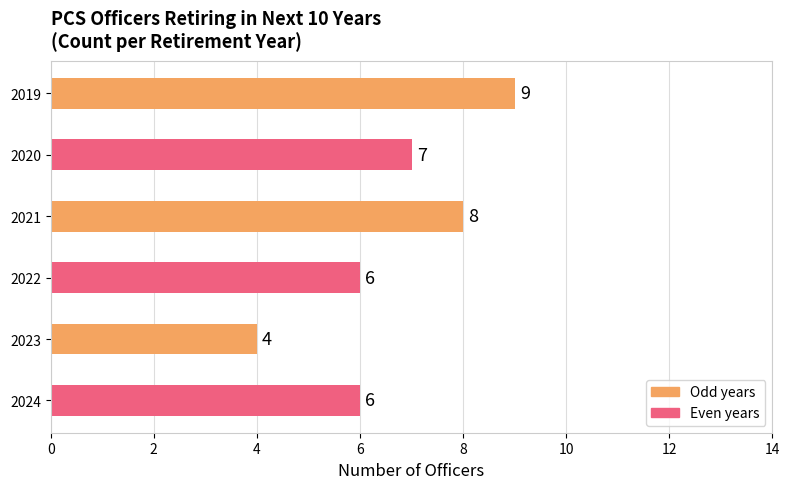

What is the minimum value shown in the chart?

4